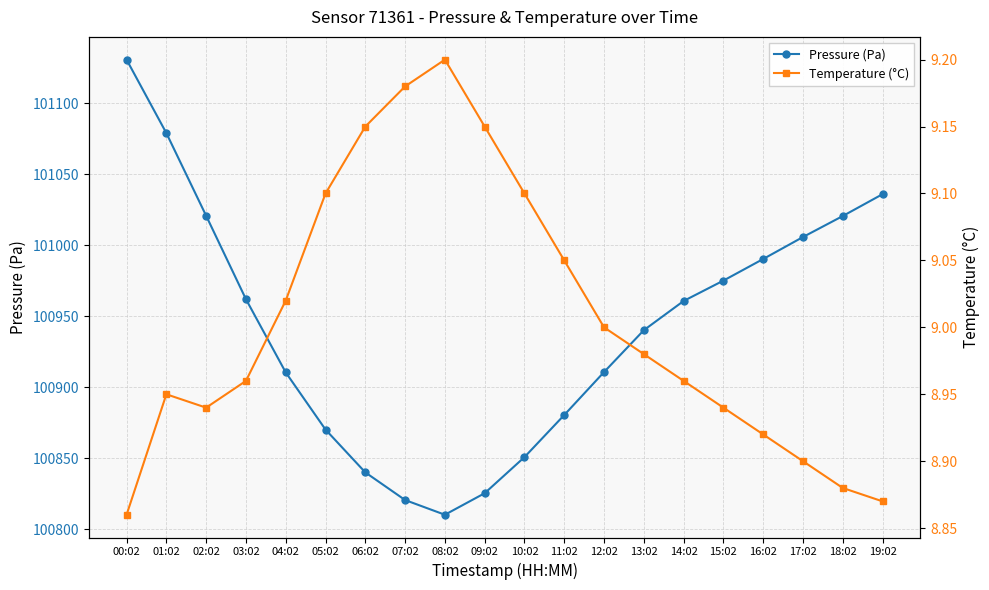

Rank the series by their maximum value, from lowest to highest.

Temperature (°C), Pressure (Pa)